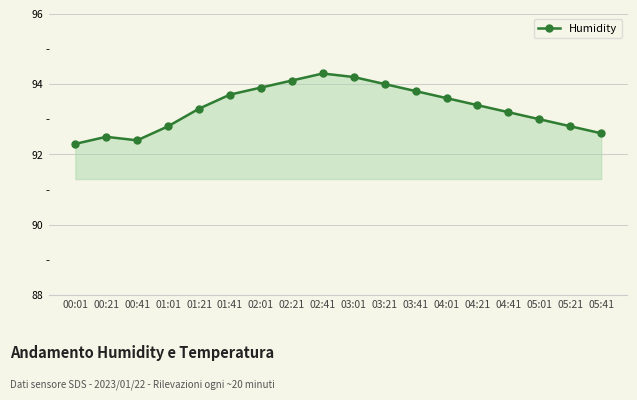

Count the number of data series in this chart.

1